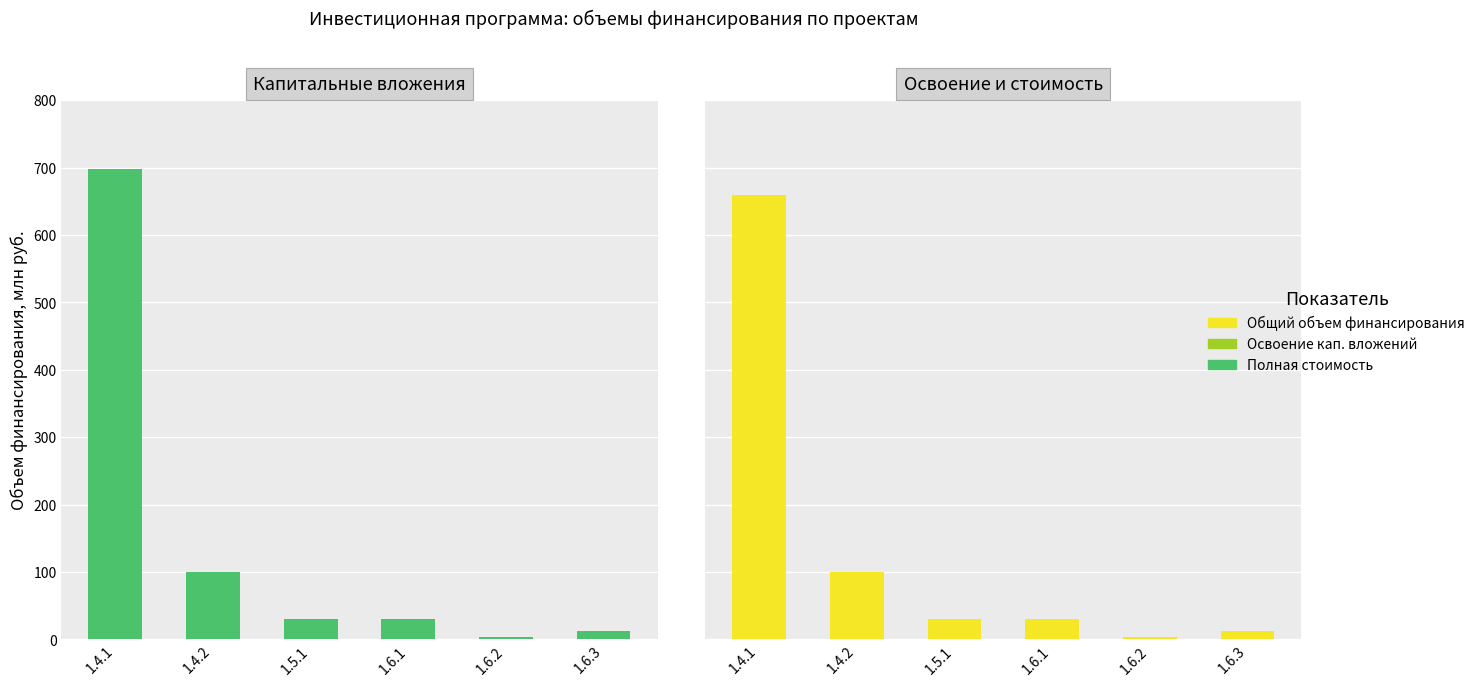

Does the chart contain any negative values?

No